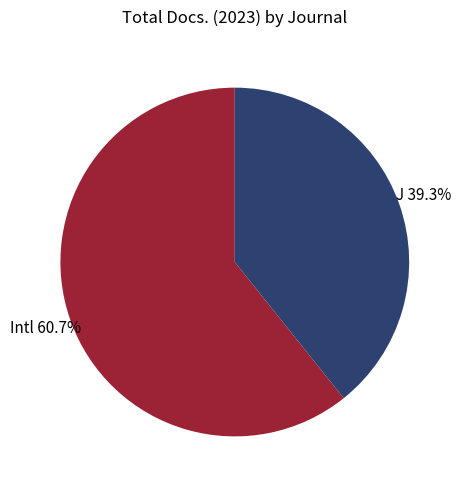

Is there a majority slice in this chart?

Yes